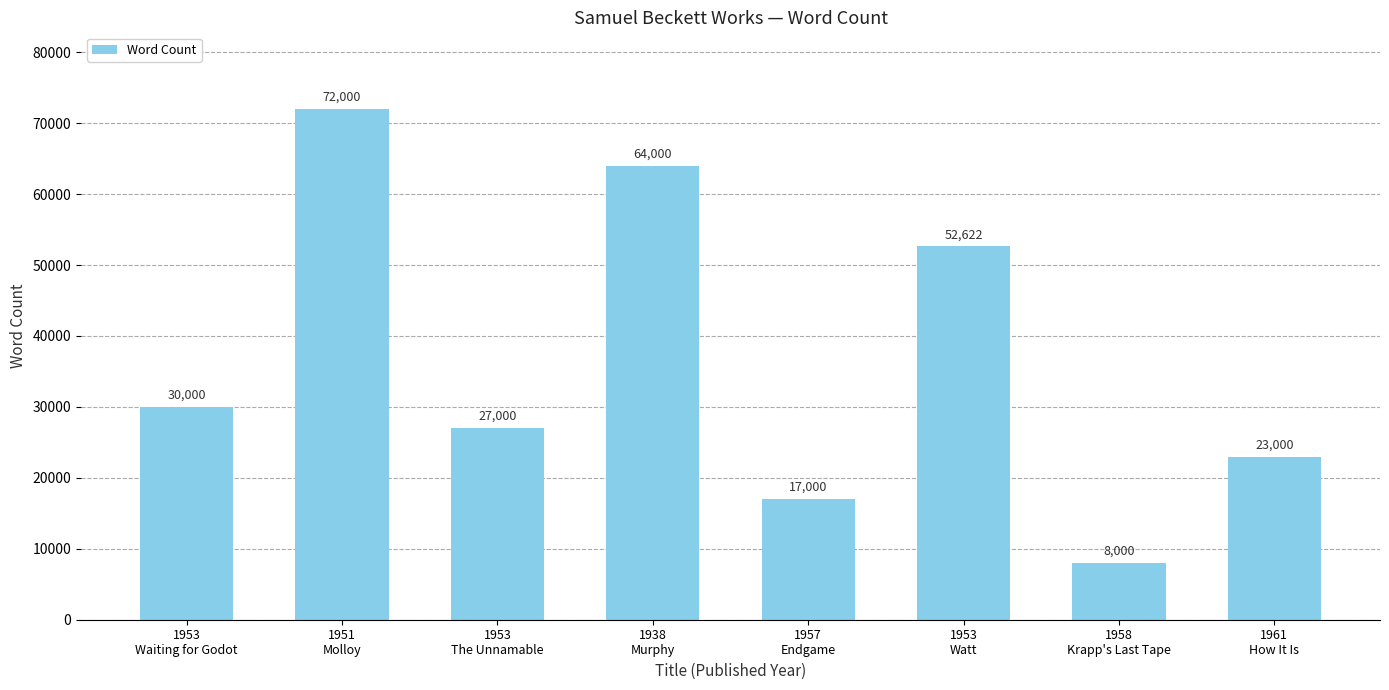

What is the ratio of the value at 1958
Krapp's Last Tape to the value at 1953
Waiting for Godot?

0.3